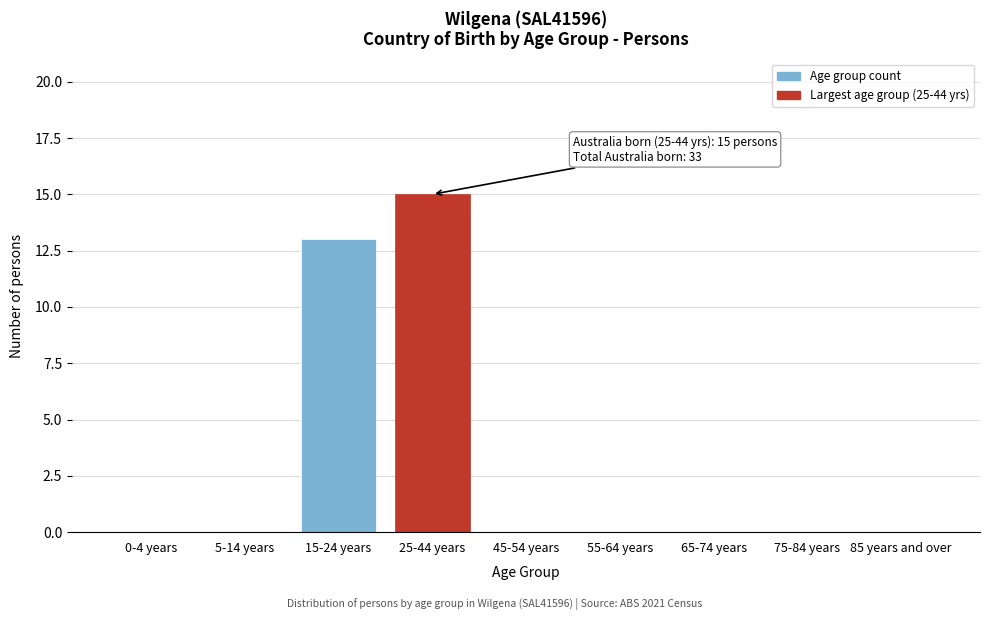

Reading left to right, what are all the values shown in this chart?

0-4 years=0	5-14 years=0	15-24 years=13	25-44 years=15	45-54 years=0	55-64 years=0	65-74 years=0	75-84 years=0	85 years and over=0